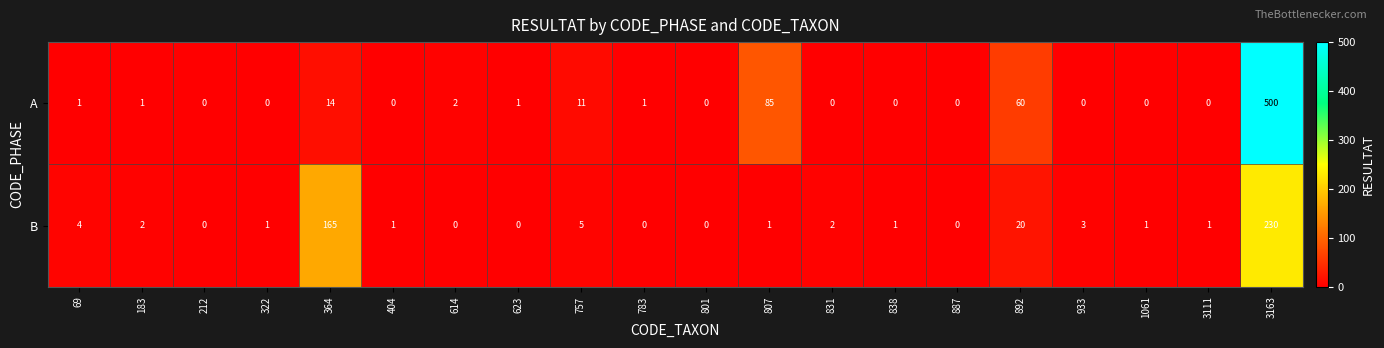

At how many categories does at least one series exceed 249?

1